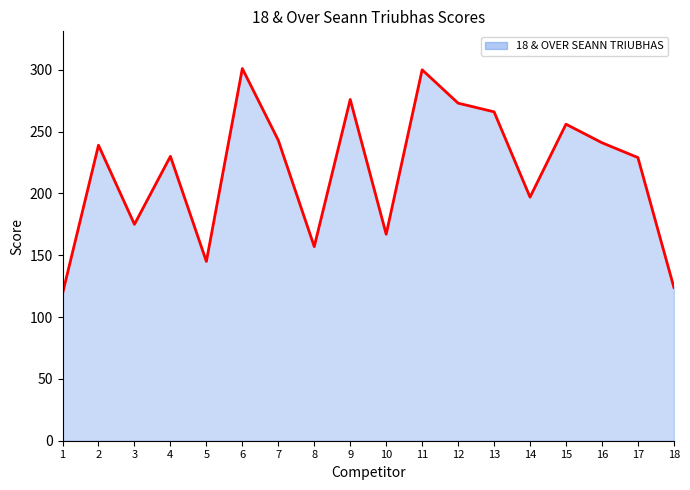

The value at 8 is 157. True or false?

True